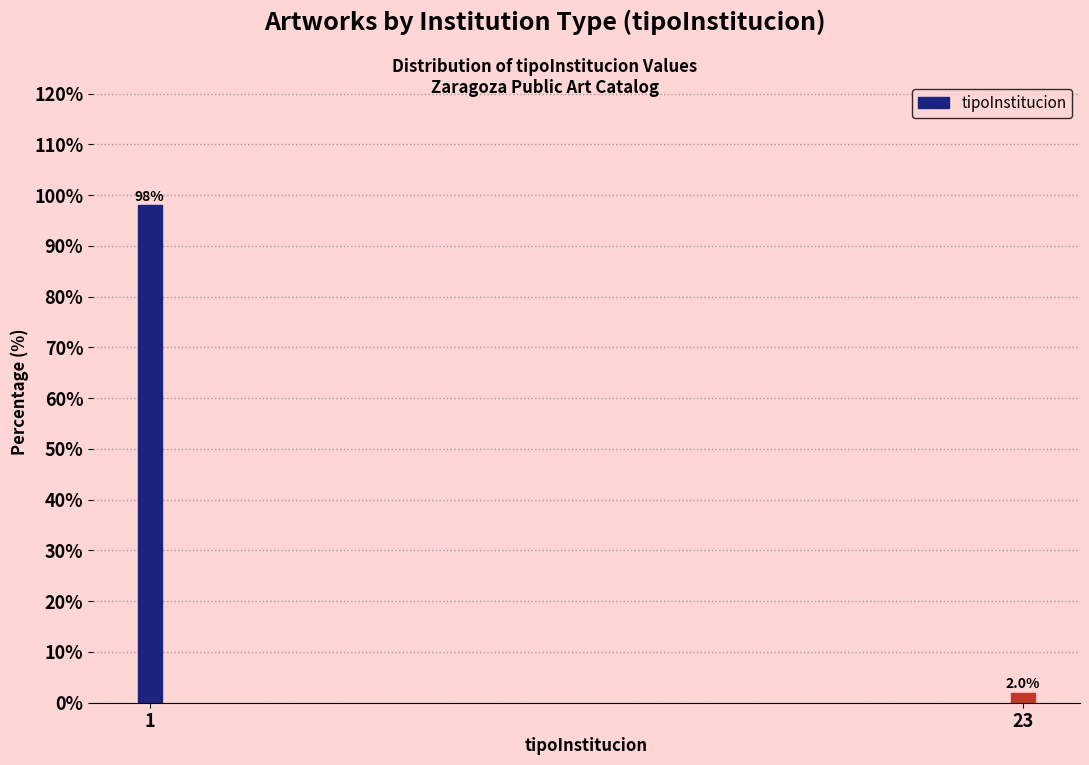

Reading left to right, transcribe all the data shown in this chart.

98	2